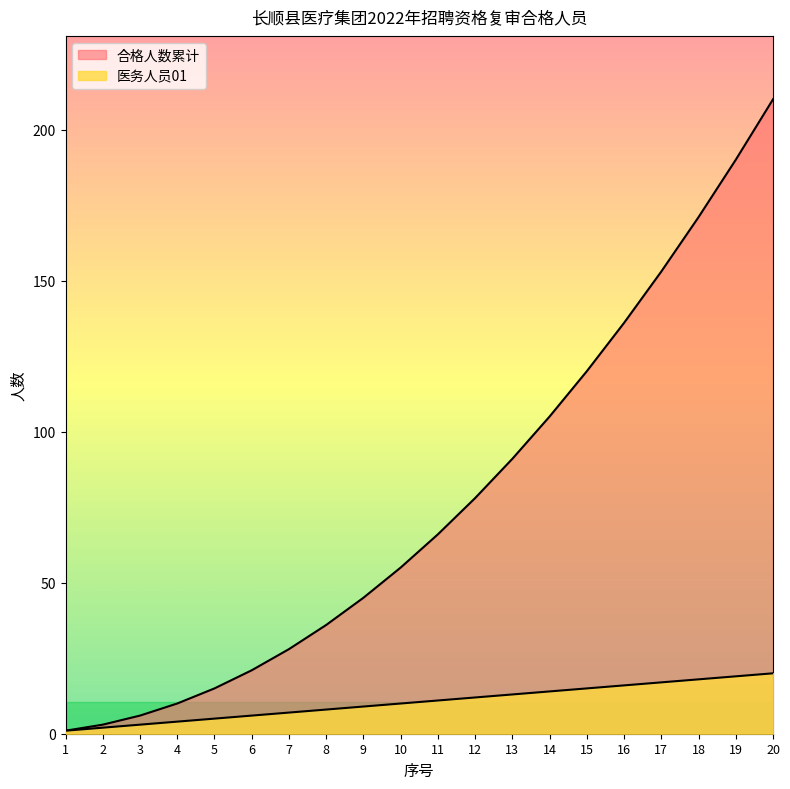

Reading left to right, transcribe all the data shown in this chart.

医务人员01: 1=1	2=2	3=3	4=4	5=5	6=6	7=7	8=8	9=9	10=10	11=11	12=12	13=13	14=14	15=15	16=16	17=17	18=18	19=19	20=20
合格人数累计: 1=1	2=3	3=6	4=10	5=15	6=21	7=28	8=36	9=45	10=55	11=66	12=78	13=91	14=105	15=120	16=136	17=153	18=171	19=190	20=210